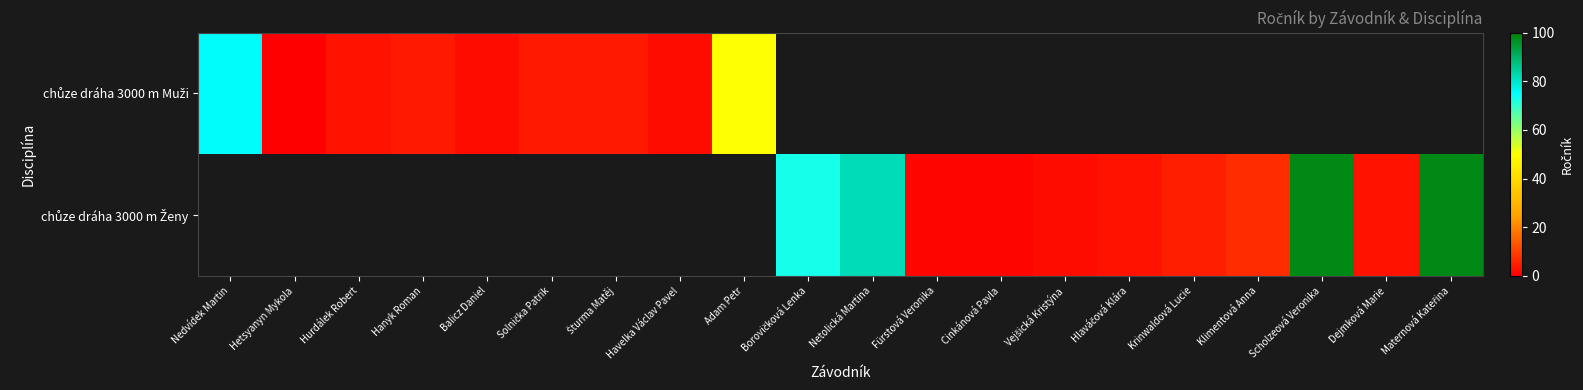

How many values in chůze dráha 3000 m Muži are above zero?

8